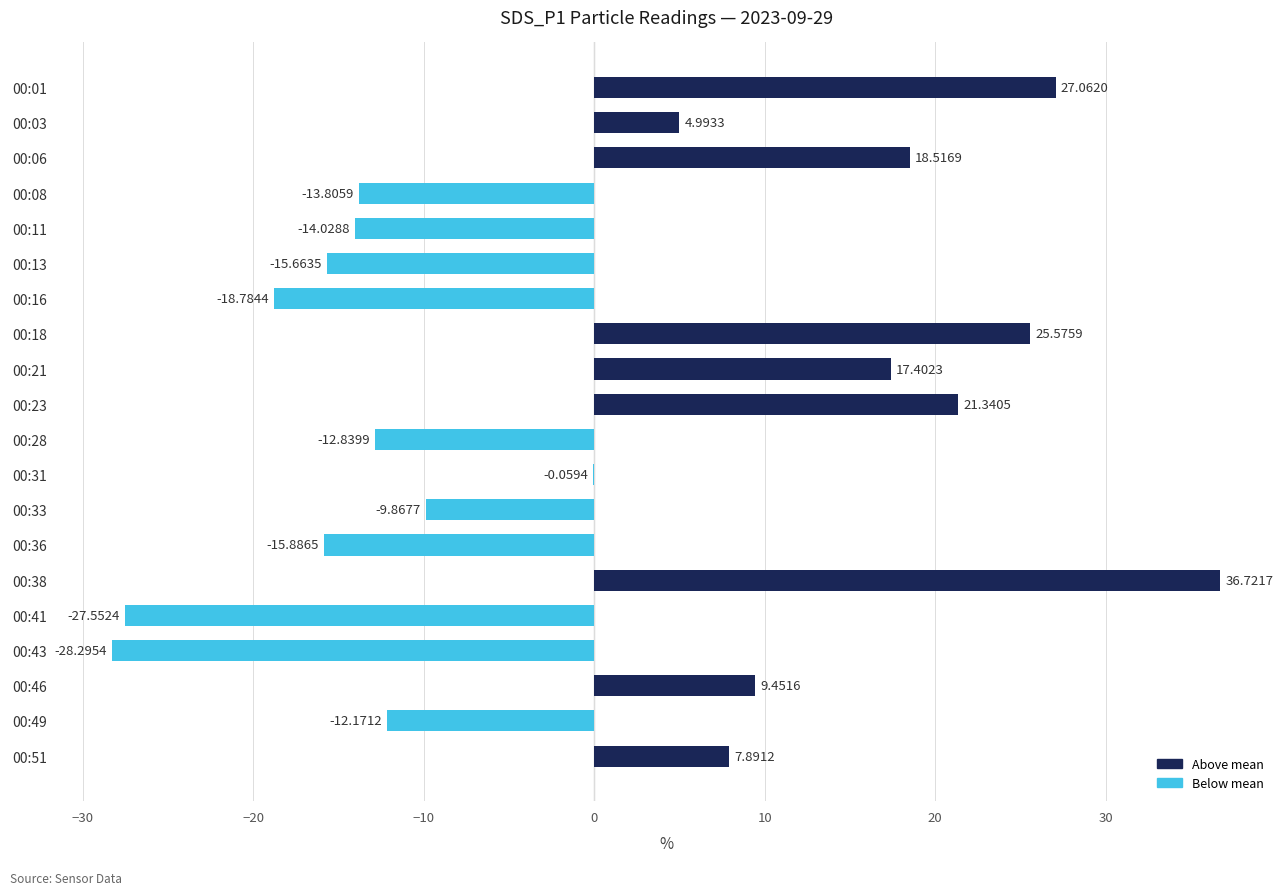

Between 00:13 and 00:28, which is larger?

00:28